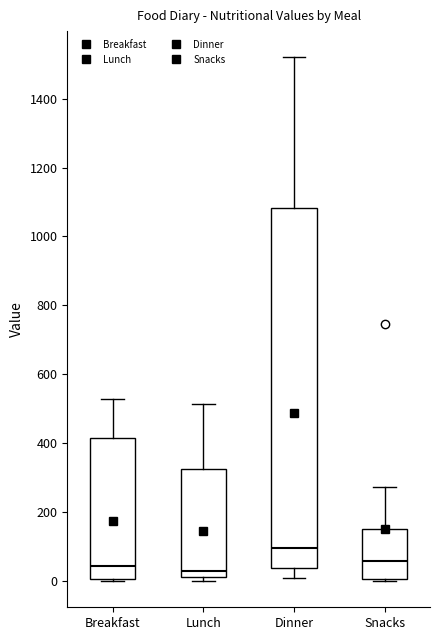

Where is the lower edge of the box for Snacks on the y-axis? The values are not printed on the chart, so give them approximately, as read against the axis.

0